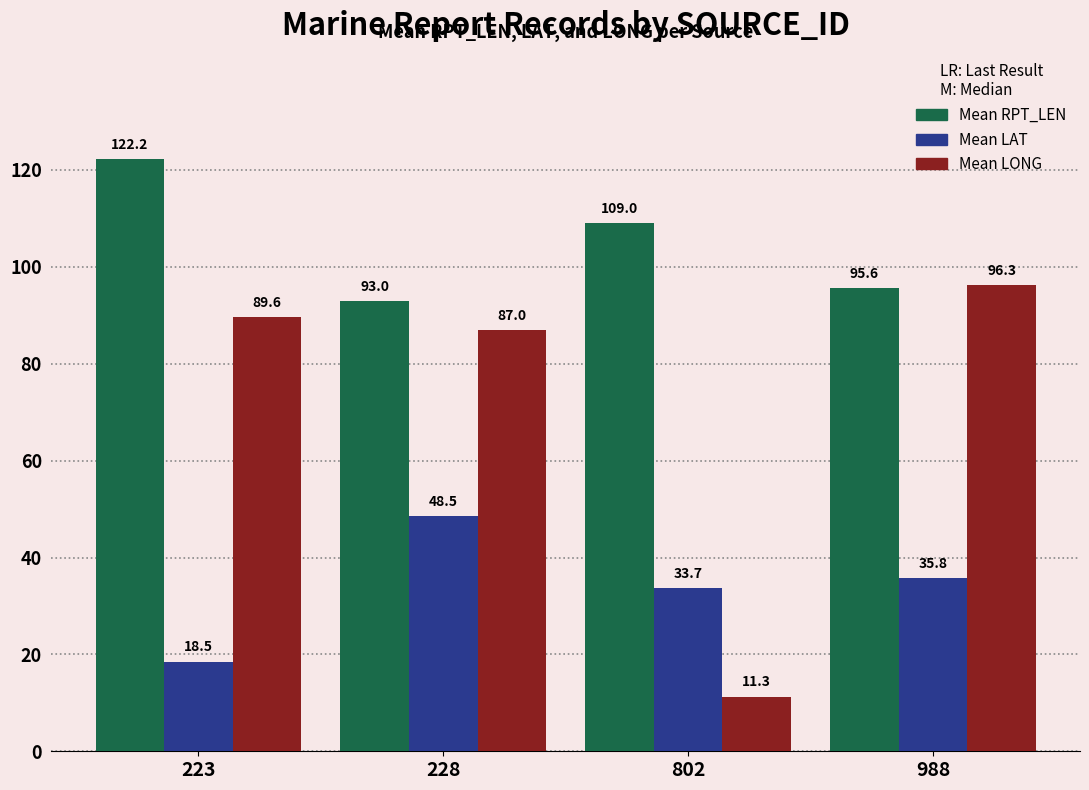

Rank the categories by Mean LONG value from lowest to highest.

802, 228, 223, 988